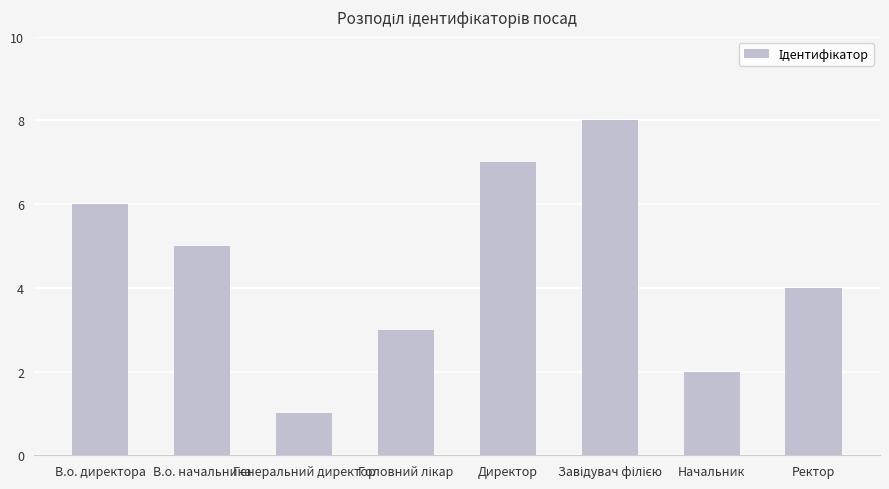

What is the maximum value shown in the chart?

8